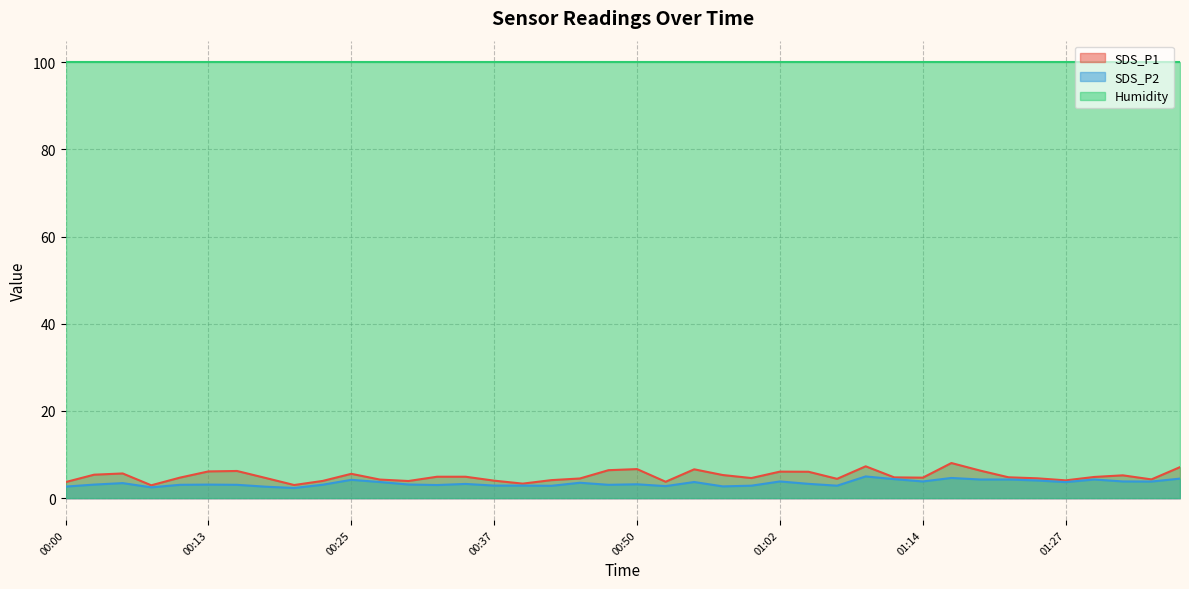

Between 01:04 and 00:00, which is larger?

01:04